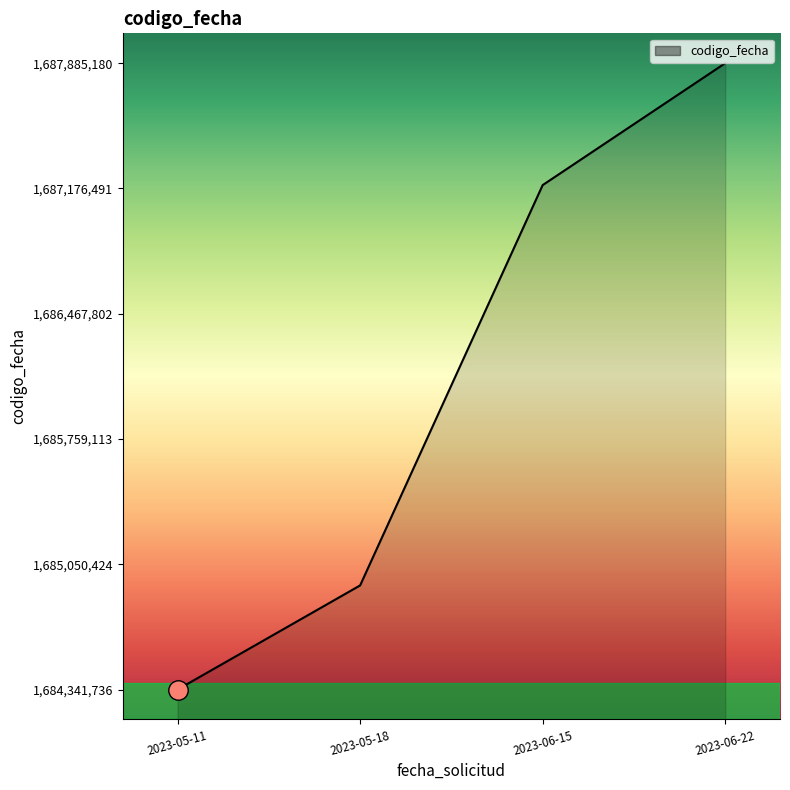

How many series are shown in this chart?

1